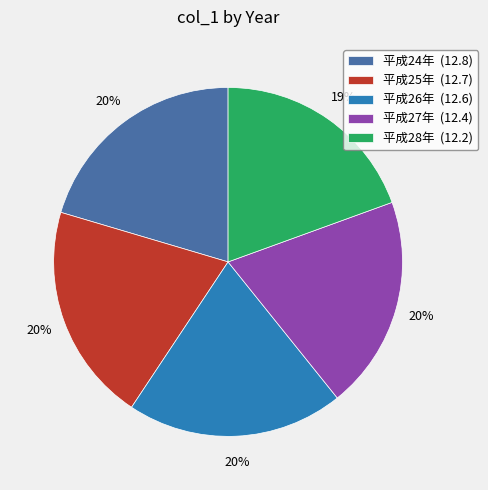

Is there any slice that represents more than half of the pie?

No